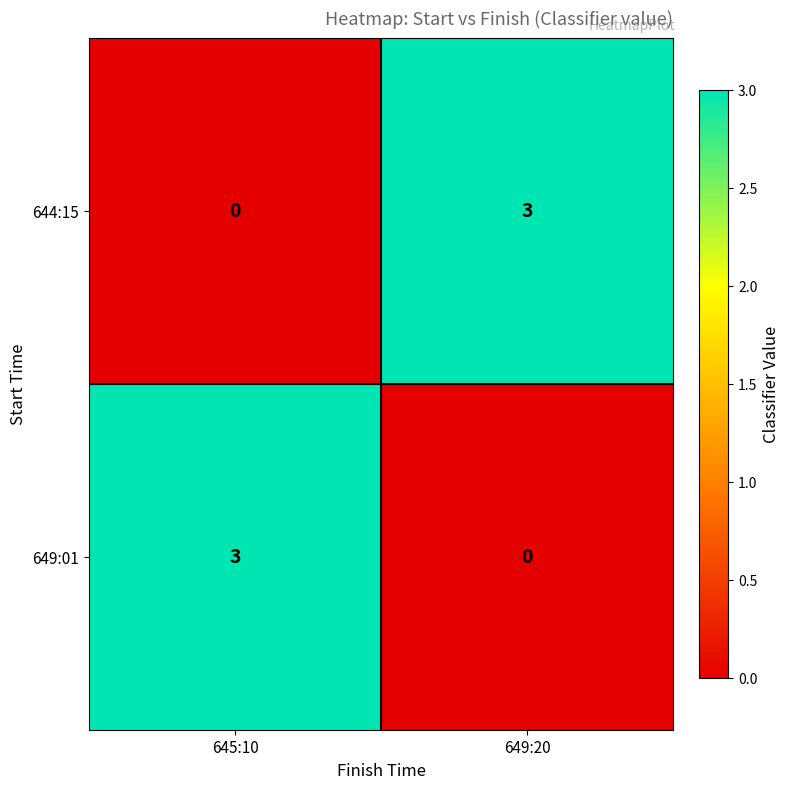

Is the value of 644:15 at 645:10 greater than the value of 649:01 at 645:10?

No